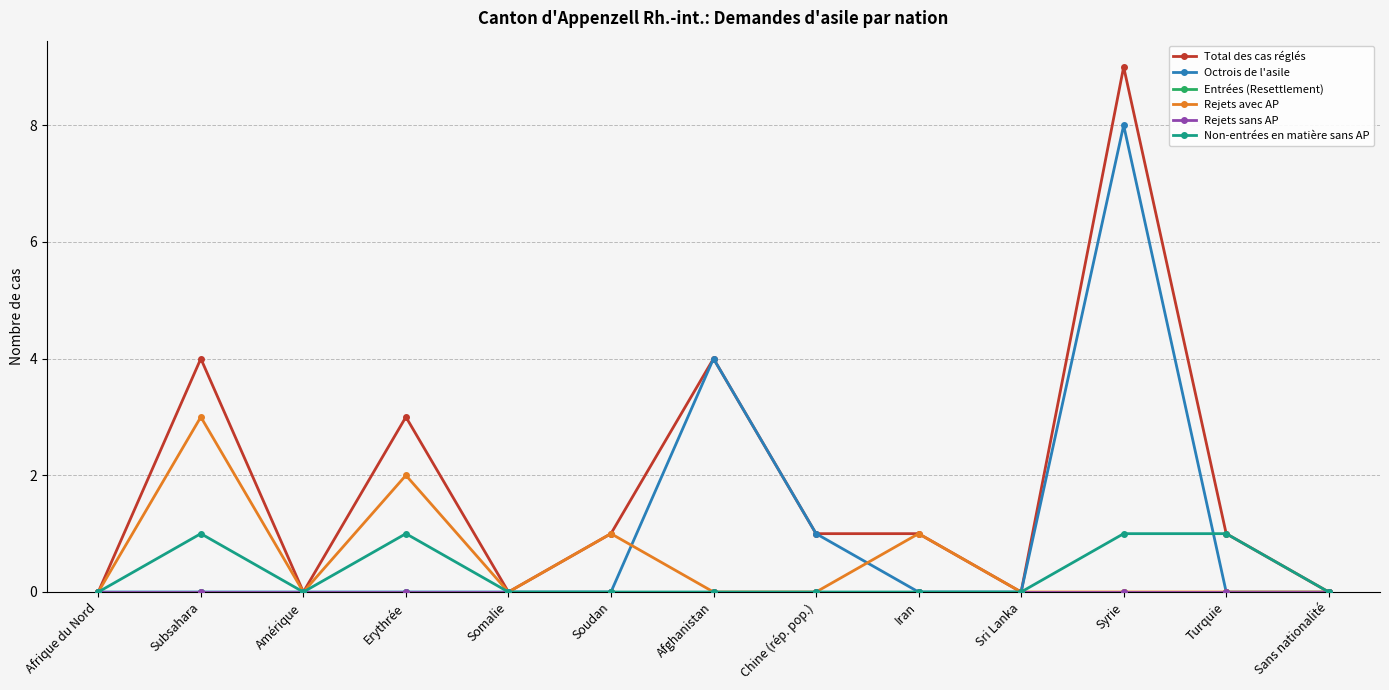

Reading right to left, extract all data points from this chart.

Total des cas réglés: Sans nationalité=0	Turquie=1	Syrie=9	Sri Lanka=0	Iran=1	Chine (rép. pop.)=1	Afghanistan=4	Soudan=1	Somalie=0	Erythrée=3	Amérique=0	Subsahara=4	Afrique du Nord=0
Octrois de l'asile: Sans nationalité=0	Turquie=0	Syrie=8	Sri Lanka=0	Iran=0	Chine (rép. pop.)=1	Afghanistan=4	Soudan=0	Somalie=0	Erythrée=0	Amérique=0	Subsahara=0	Afrique du Nord=0
Entrées (Resettlement): Sans nationalité=0	Turquie=0	Syrie=0	Sri Lanka=0	Iran=0	Chine (rép. pop.)=0	Afghanistan=0	Soudan=0	Somalie=0	Erythrée=0	Amérique=0	Subsahara=0	Afrique du Nord=0
Rejets avec AP: Sans nationalité=0	Turquie=0	Syrie=0	Sri Lanka=0	Iran=1	Chine (rép. pop.)=0	Afghanistan=0	Soudan=1	Somalie=0	Erythrée=2	Amérique=0	Subsahara=3	Afrique du Nord=0
Rejets sans AP: Sans nationalité=0	Turquie=0	Syrie=0	Sri Lanka=0	Iran=0	Chine (rép. pop.)=0	Afghanistan=0	Soudan=0	Somalie=0	Erythrée=0	Amérique=0	Subsahara=0	Afrique du Nord=0
Non-entrées en matière sans AP: Sans nationalité=0	Turquie=1	Syrie=1	Sri Lanka=0	Iran=0	Chine (rép. pop.)=0	Afghanistan=0	Soudan=0	Somalie=0	Erythrée=1	Amérique=0	Subsahara=1	Afrique du Nord=0